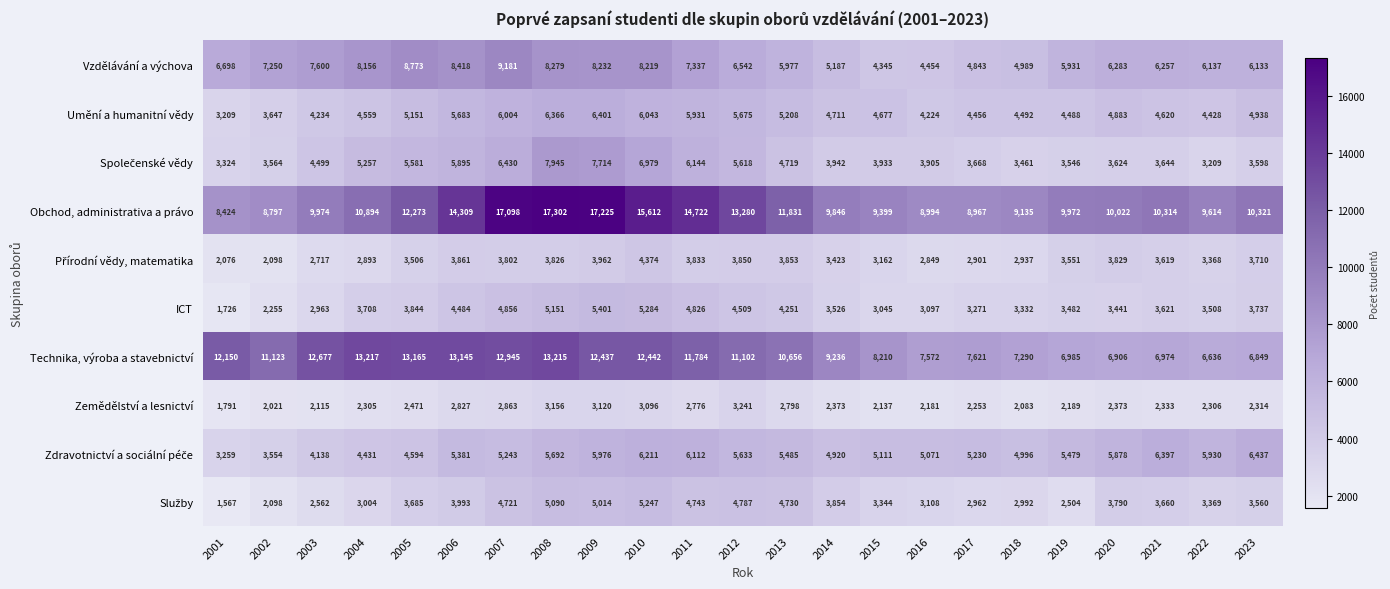

At how many categories does at least one series exceed 2116?

23